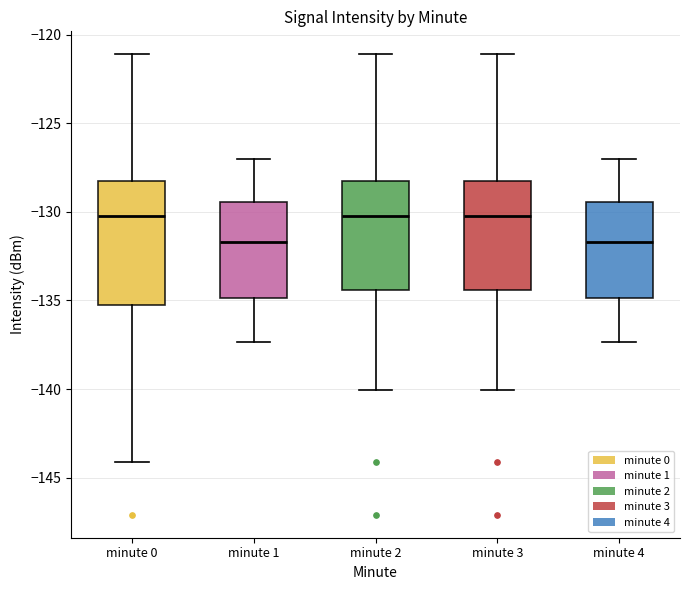

Reading left to right, read every box against the y-axis: the position of its median line, the range the box covers, and the ends of its whiskers. The values are not printed on the chart, so give them approximately, as read against the axis.

minute 0: median -130.0, box -135.0 to -128.5, whiskers -144.0 to -121.0
minute 1: median -131.5, box -135.0 to -129.5, whiskers -137.5 to -127.0
minute 2: median -130.0, box -134.5 to -128.5, whiskers -140.0 to -121.0
minute 3: median -130.0, box -134.5 to -128.5, whiskers -140.0 to -121.0
minute 4: median -131.5, box -135.0 to -129.5, whiskers -137.5 to -127.0